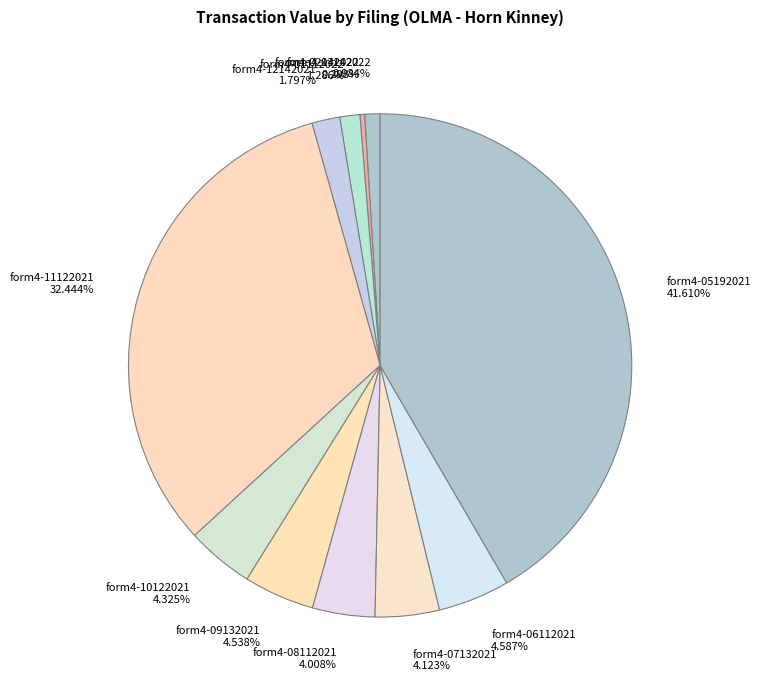

Does form4-06112021 represent more than half of the total?

No